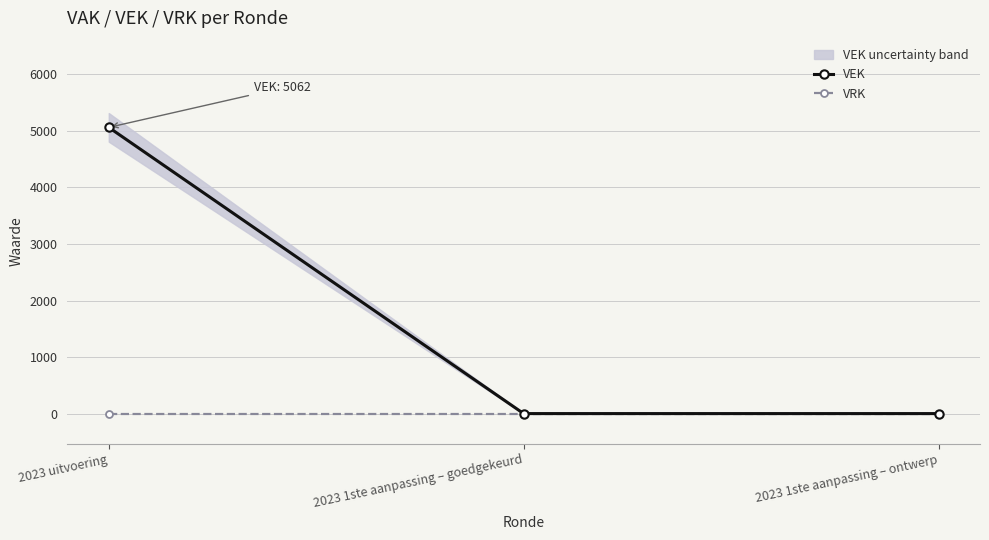

Reading left to right, extract all data points from this chart.

VEK: 2023 uitvoering=5062	2023 1ste aanpassing – goedgekeurd=0	2023 1ste aanpassing – ontwerp=0
VRK: 2023 uitvoering=0	2023 1ste aanpassing – goedgekeurd=0	2023 1ste aanpassing – ontwerp=0